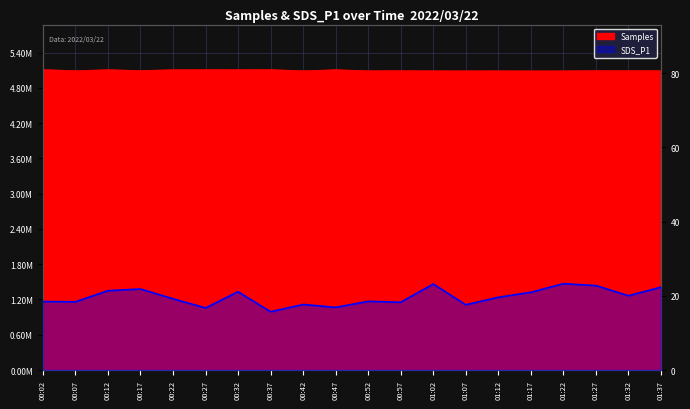

At which category does SDS_P1 reach its first local valley?

00:07